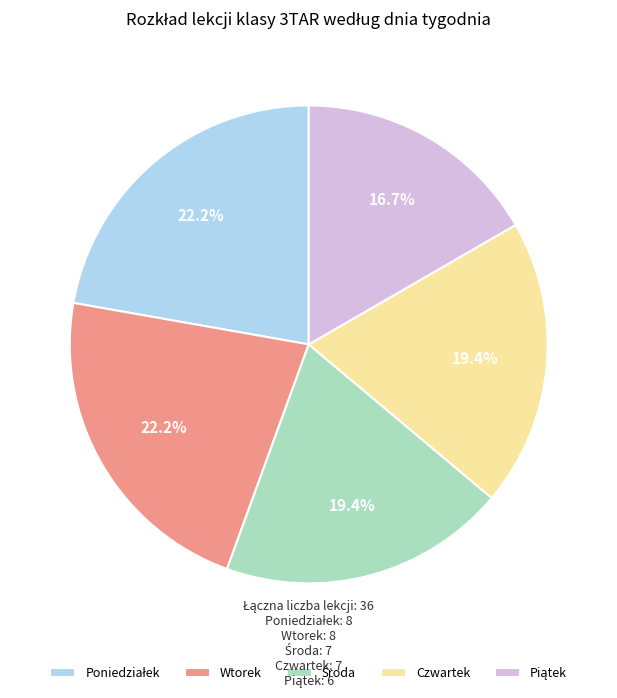

How many segments does this pie chart have?

5